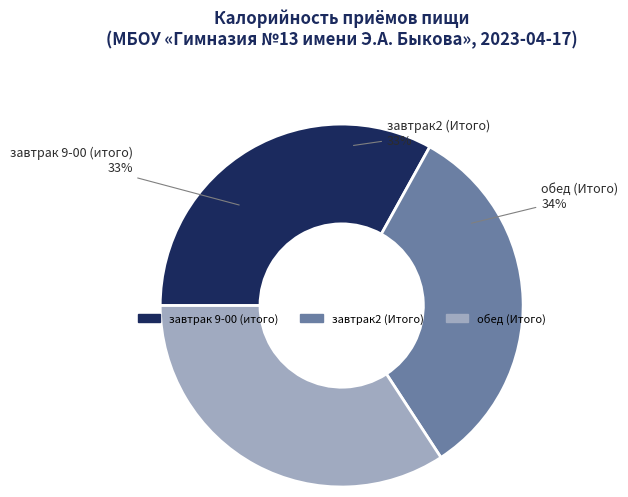

How many slices are in this pie chart?

3